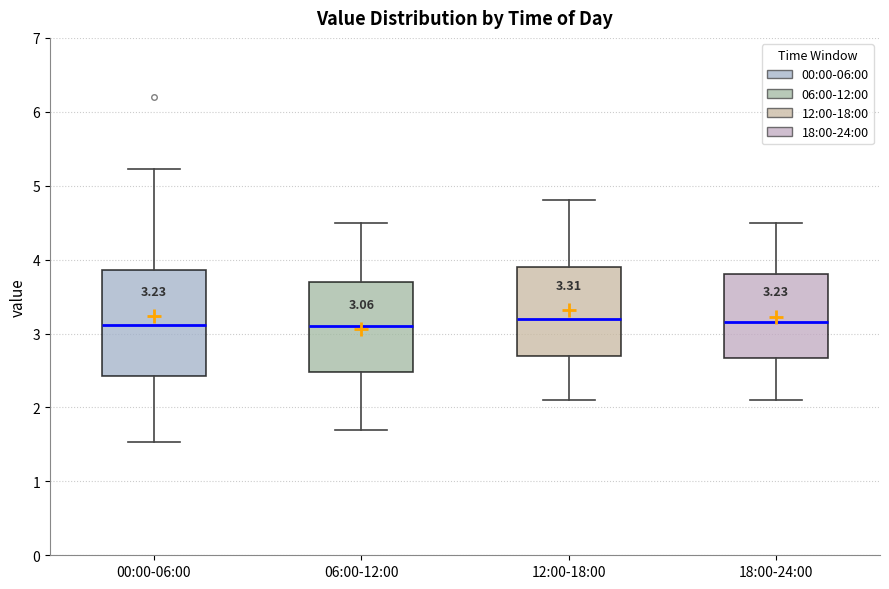

Comparing the boxes themselves (not the whiskers), which one is the tallest?

00:00-06:00